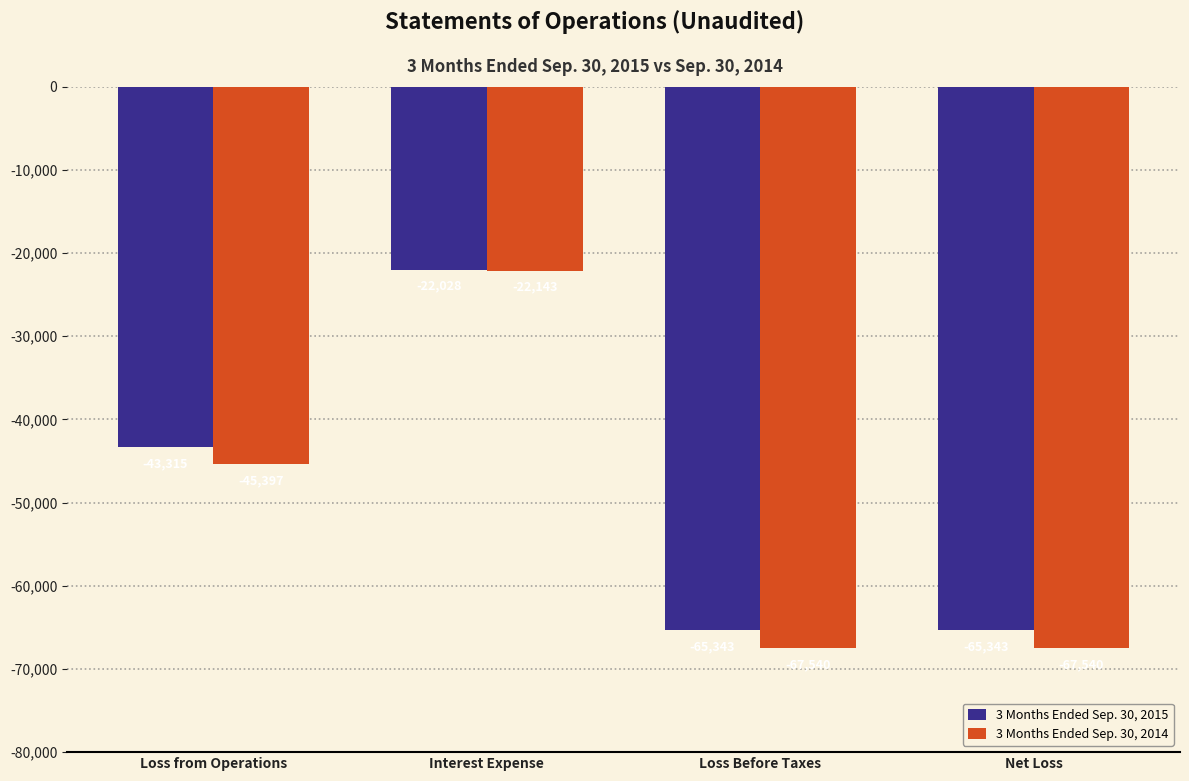

How many 3 Months Ended Sep. 30, 2015 values are between -65343 and -22028?

4